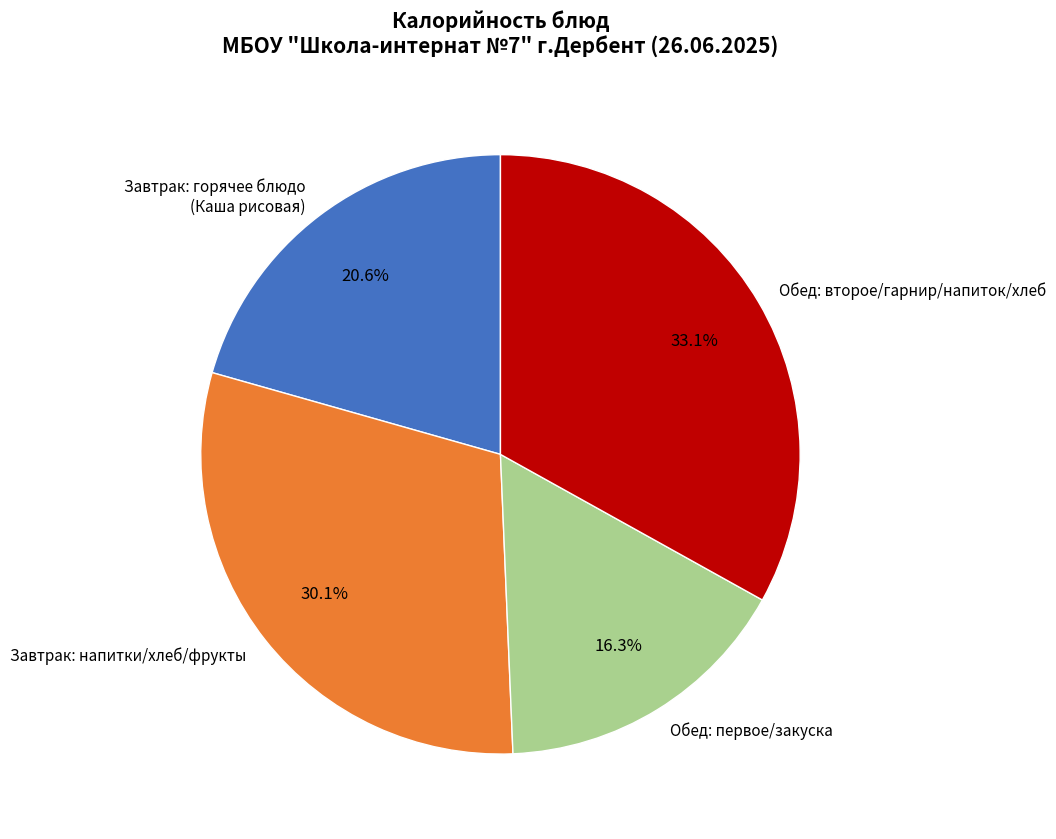

Between Завтрак: напитки/хлеб/фрукты and Завтрак: горячее блюдо (Каша рисовая), which is larger?

Завтрак: напитки/хлеб/фрукты